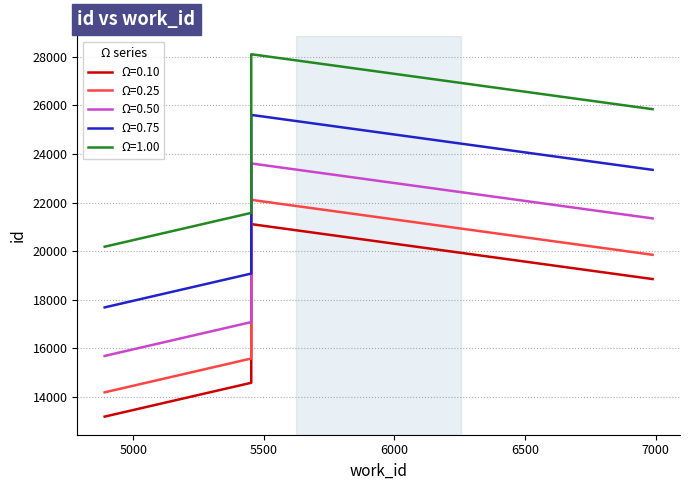

At which label is the value closest to 17145?

6988